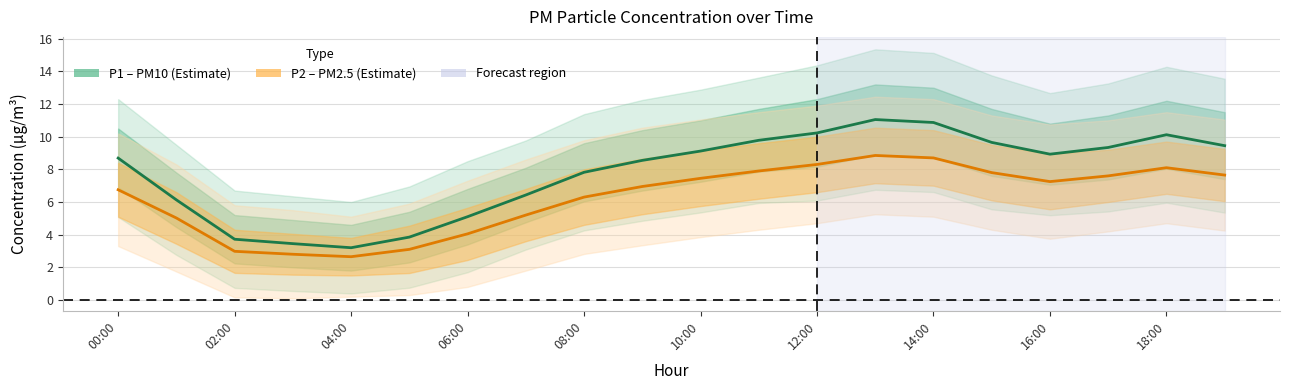

Reading right to left, list all the values displayed in this chart.

P1 (PM10): 9.4	10.1	9.3	8.9	9.7	10.9	11.1	10.2	9.8	9.1	8.6	7.8	6.4	5.1	3.9	3.2	3.5	3.7	6.1	8.7
P2 (PM2.5): 7.7	8.1	7.6	7.2	7.8	8.7	8.8	8.3	7.9	7.5	7.0	6.3	5.2	4.0	3.1	2.6	2.8	3.0	5.0	6.8